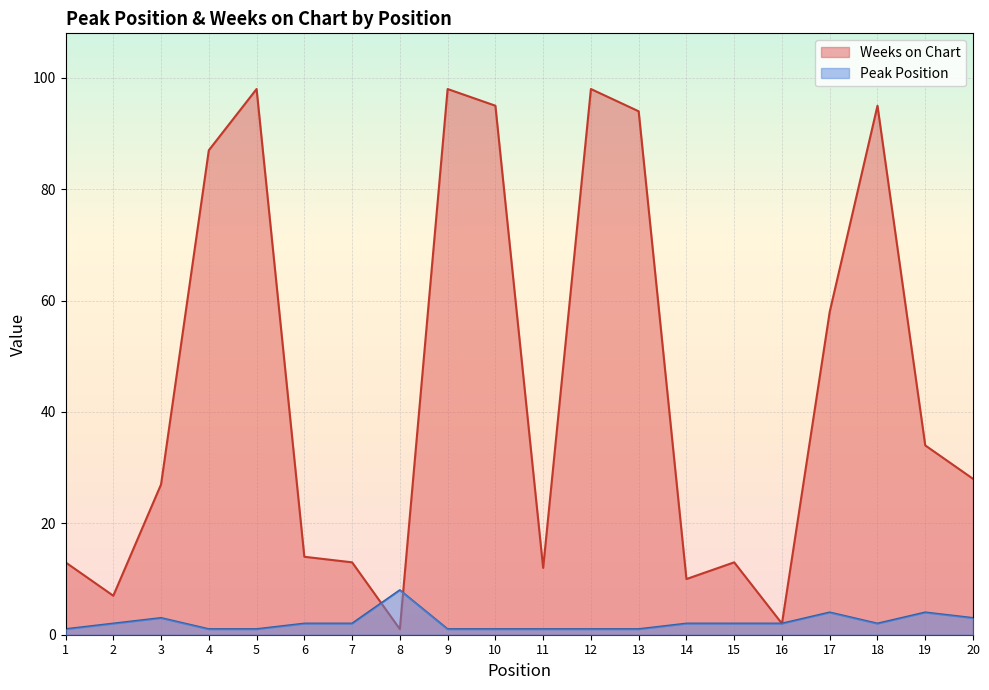

Which label corresponds to the smallest value in the chart?

1